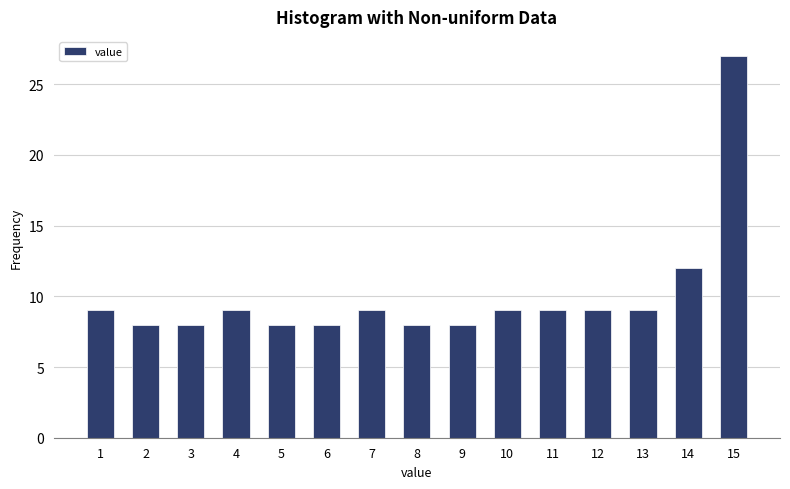

Reading left to right, what are all the values shown in this chart?

1=9	2=8	3=8	4=9	5=8	6=8	7=9	8=8	9=8	10=9	11=9	12=9	13=9	14=12	15=27